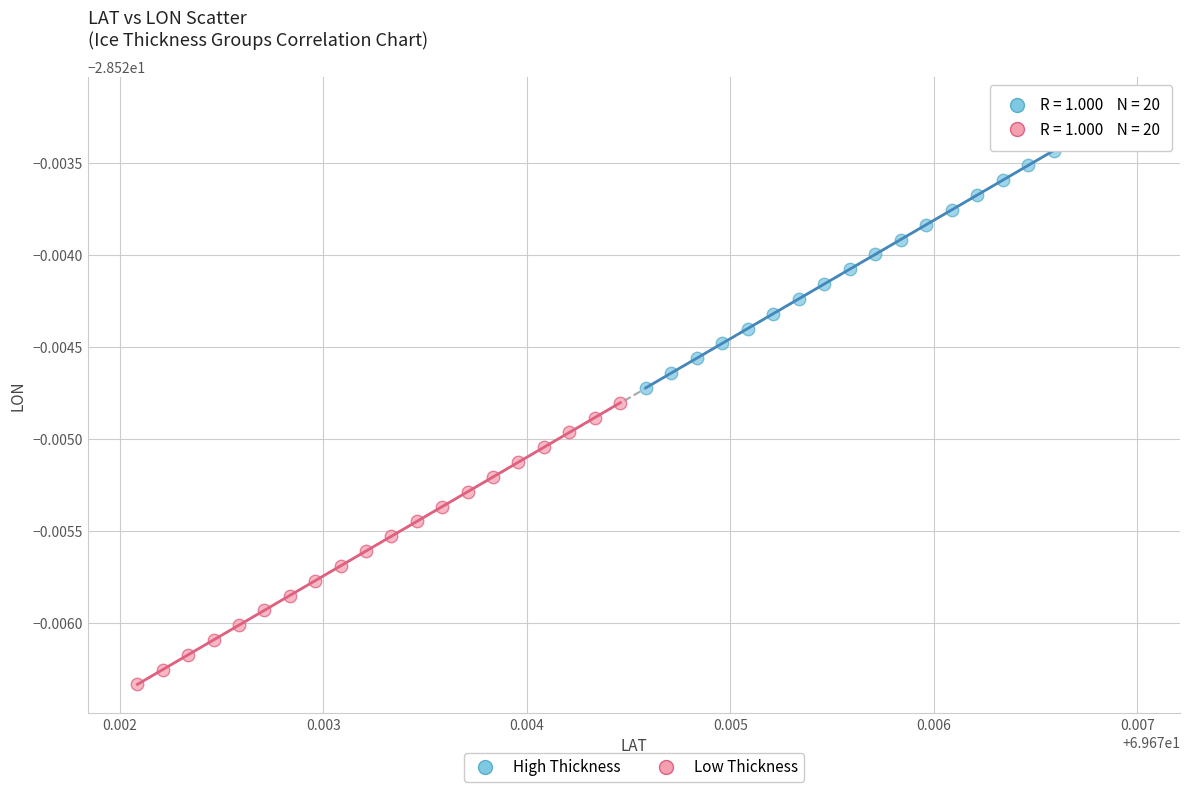

Which series contains the lowest Y value?

Low Thickness